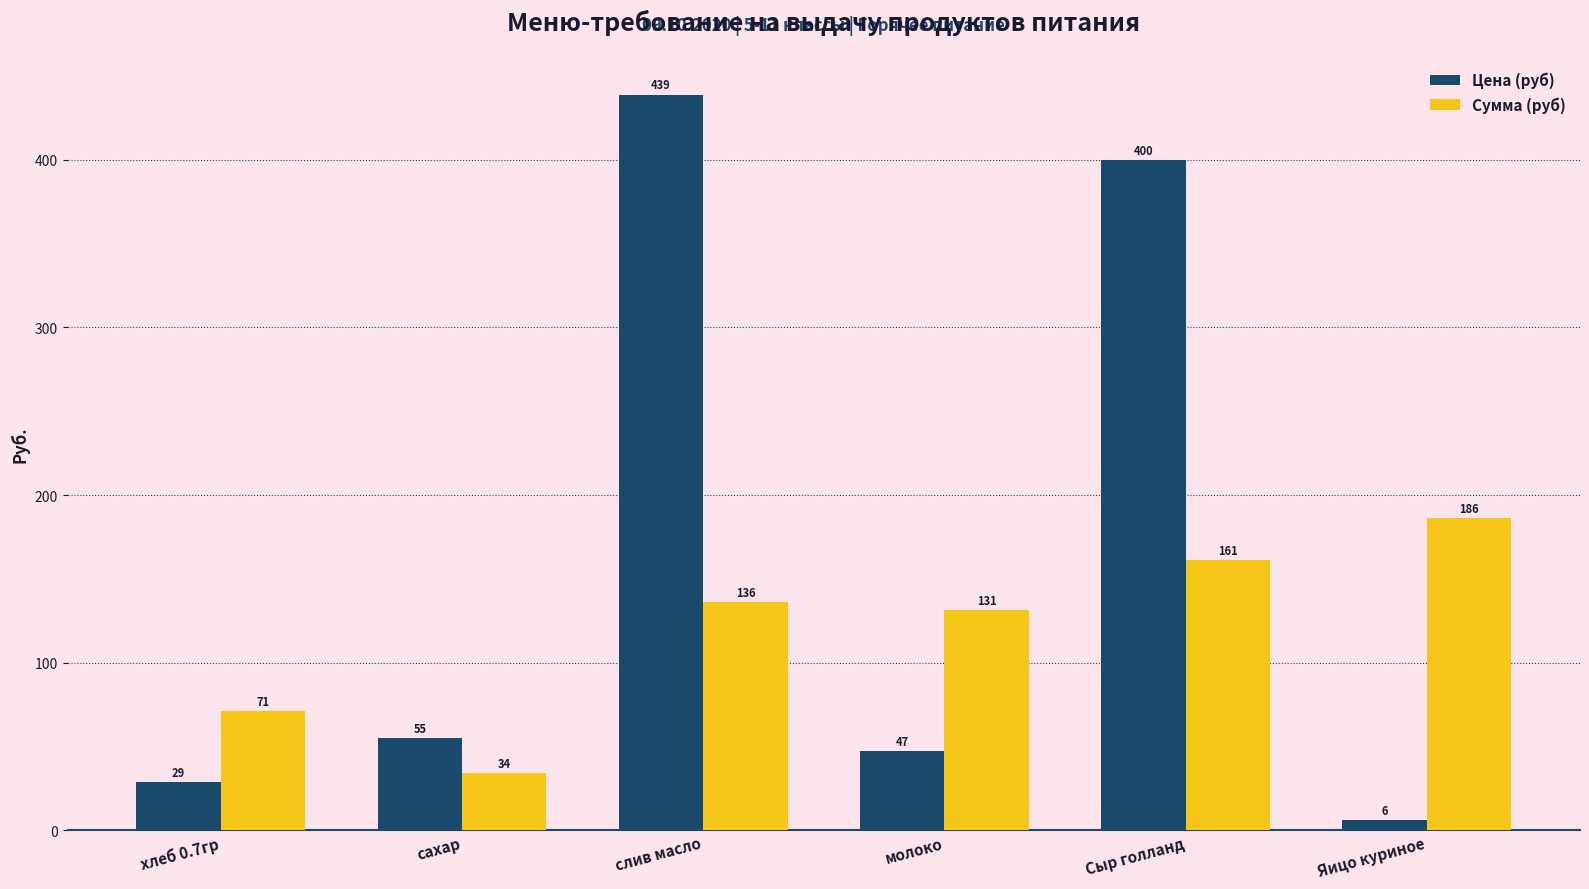

List the series in order of their overall mean, lowest first.

Сумма (руб), Цена (руб)